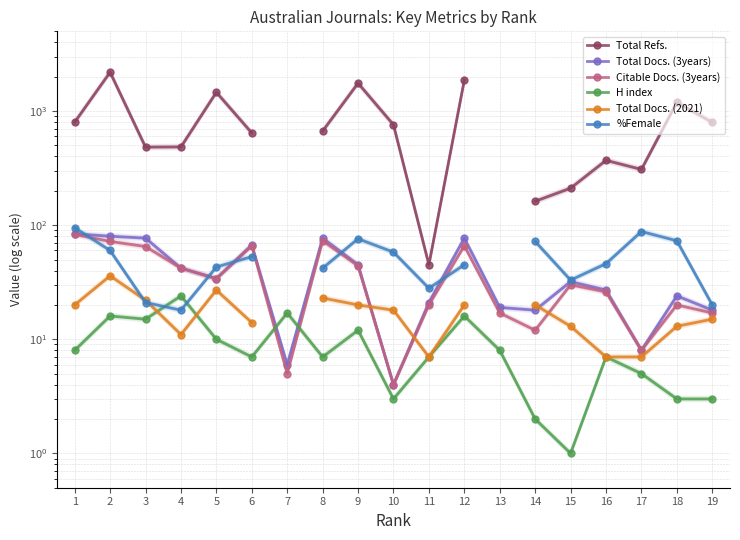

Which has a higher value, 4 or 14?

4